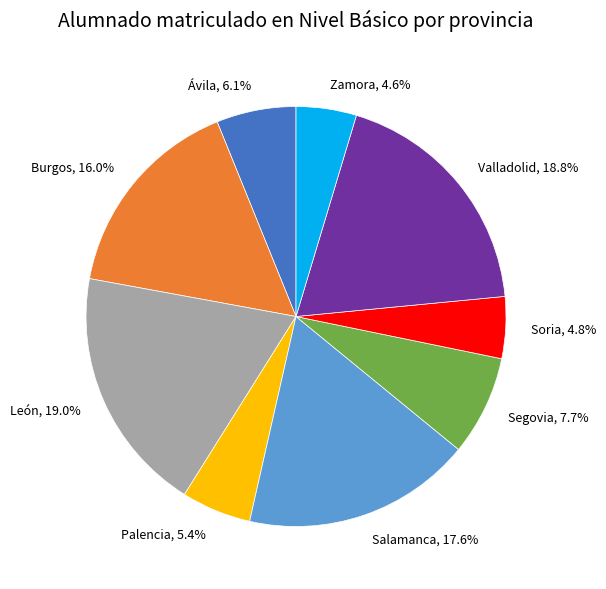

To the nearest percent, what is the difference between the largest and smallest slice percentages?

14%